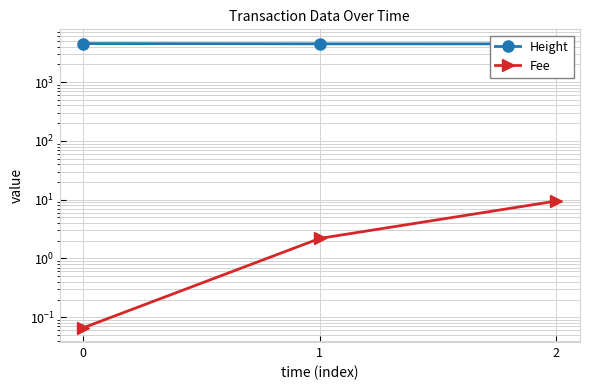

What is the average value of the Height series?

4472.0